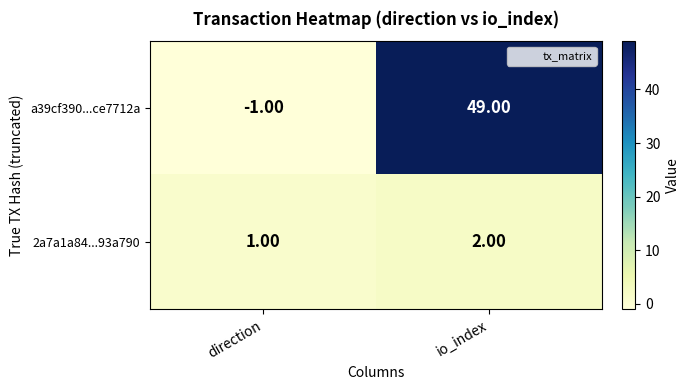

What is the difference between the maximum and minimum values in the a39cf390...ce7712a series?

50